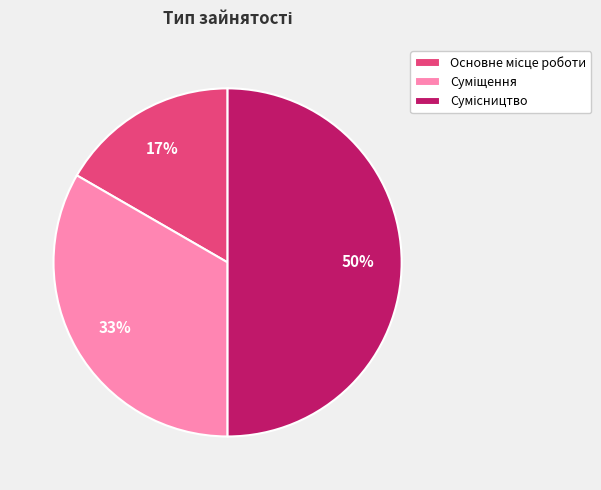

To the nearest percent, what is the difference between the largest and smallest slice percentages?

33%